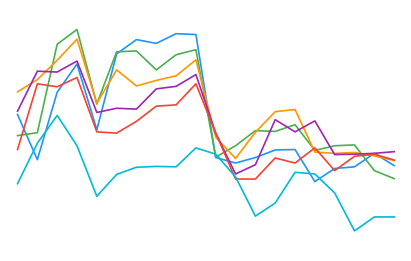

Reading left to right, what are all the values shown in this chart?

col_3: 0=53.7	1=43.0	2=59.0	3=65.7	4=50.1	5=68.1	6=71.5	7=70.6	8=72.9	9=72.7	10=43.5	11=42.2	12=43.5	13=45.3	14=45.4	15=37.8	16=40.9	17=41.3	18=44.5	19=41.6
col_4: 0=48.7	1=49.4	2=70.4	3=73.9	4=56.2	5=68.6	6=68.8	7=64.3	8=67.9	9=69.1	10=43.6	11=46.3	12=49.9	13=49.7	14=51.3	15=45.2	16=46.3	17=46.5	18=40.4	19=38.5
col_5: 0=59.1	1=62.0	2=66.6	3=71.6	4=56.4	5=64.3	6=60.5	7=61.8	8=62.9	9=66.7	10=48.3	11=43.3	12=49.5	13=54.4	14=54.9	15=44.8	16=44.5	17=44.7	18=43.9	19=42.8
col_6: 0=54.5	1=64.0	2=63.8	3=66.4	4=54.2	5=55.2	6=55.0	7=59.8	8=60.4	9=63.2	10=49.3	11=39.6	12=41.8	13=52.5	14=49.6	15=52.2	16=44.2	17=44.3	18=44.5	19=44.9
col_7: 0=45.4	1=61.0	2=60.3	3=62.5	4=49.6	5=49.3	6=52.1	7=55.7	8=56.0	9=61.0	10=49.3	11=38.4	12=38.4	13=43.4	14=42.2	15=45.8	16=40.4	17=43.8	18=44.3	19=42.9
col_9: 0=37.3	1=46.9	2=53.5	3=46.3	4=34.3	5=39.5	6=41.2	7=41.4	8=41.3	9=45.8	10=44.3	11=38.9	12=29.6	13=32.7	14=40.0	15=39.6	16=35.1	17=26.1	18=29.4	19=29.4